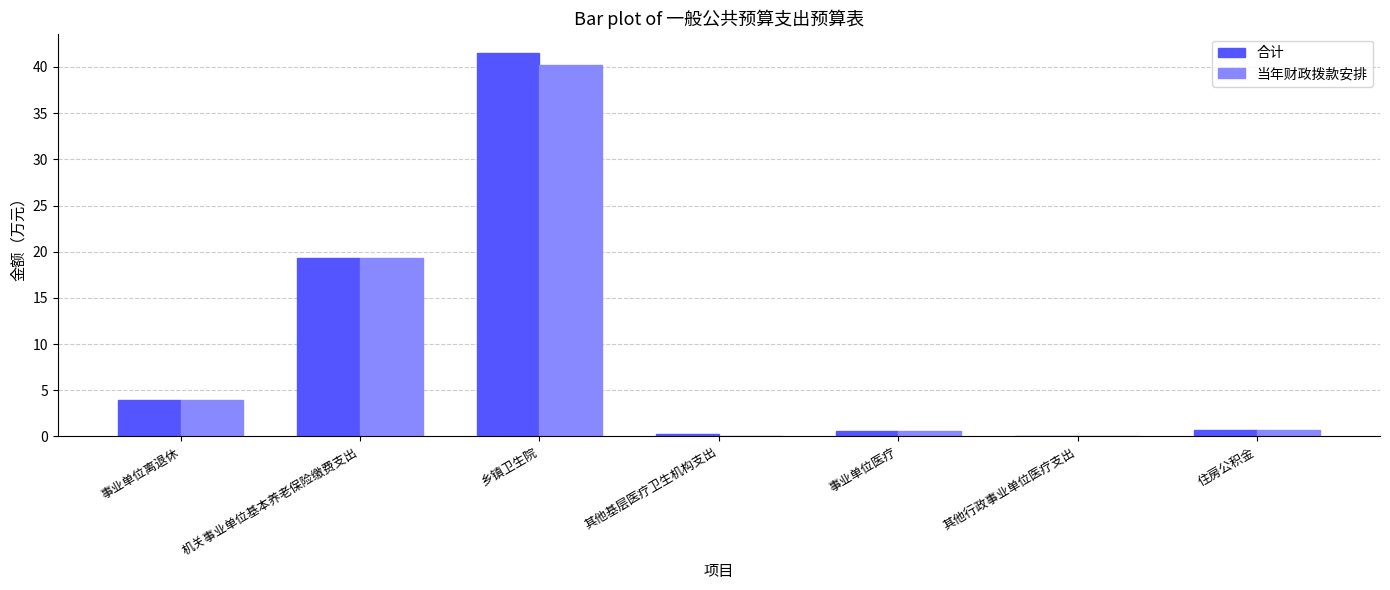

At which label does 合计 reach its peak?

乡镇卫生院